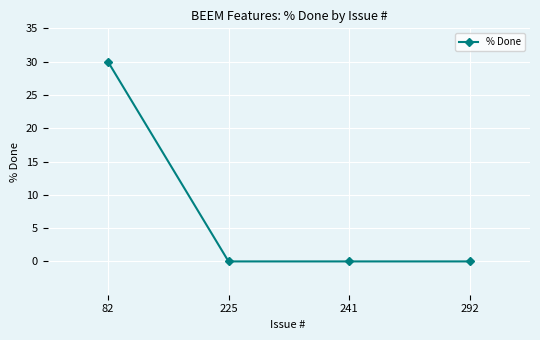

Between 225 and 82, which is larger?

82